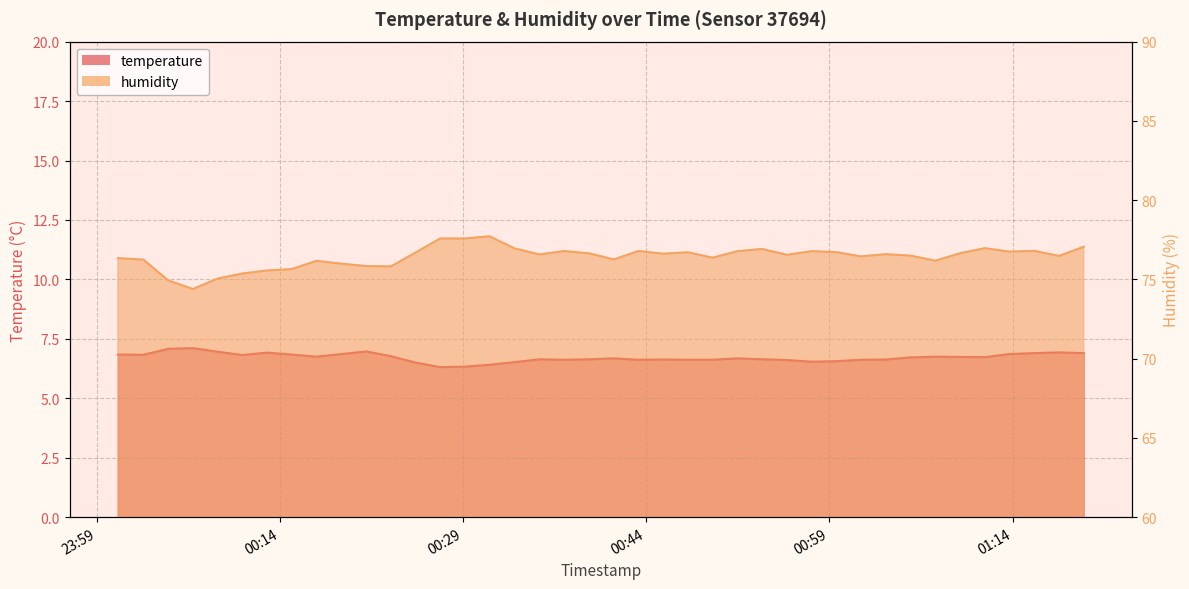

List the series in order of their overall mean, highest first.

humidity, temperature